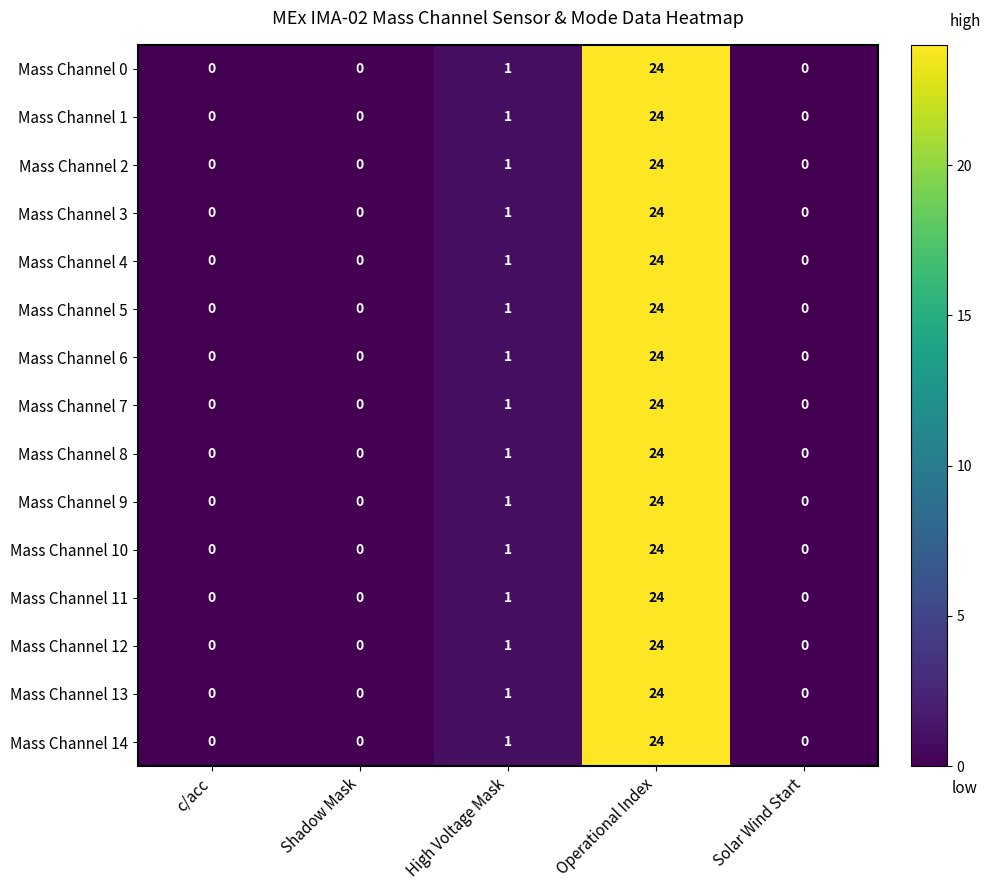

Which label corresponds to the largest value in the chart?

Operational Index